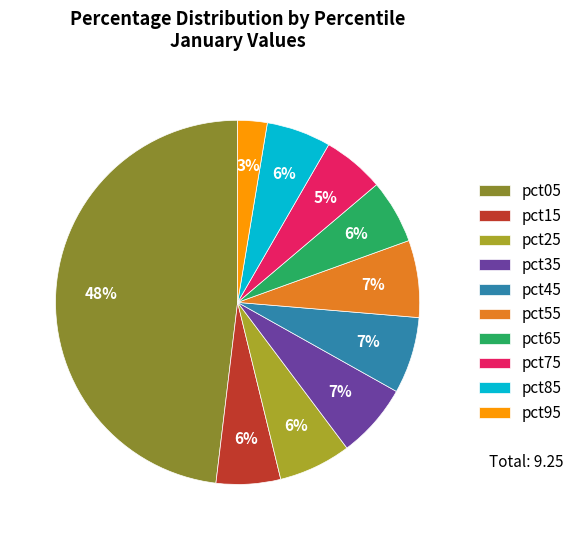

How many slices are in this pie chart?

10